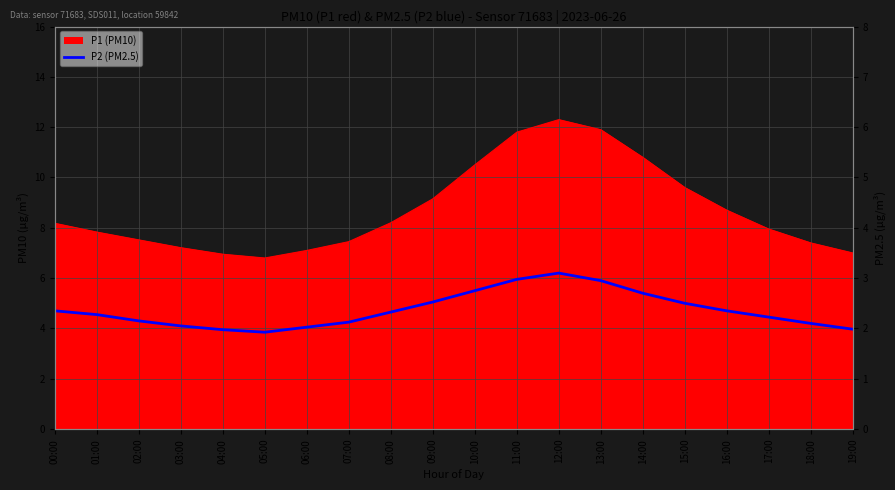

Between 18:00 and 08:00, which is larger?

08:00